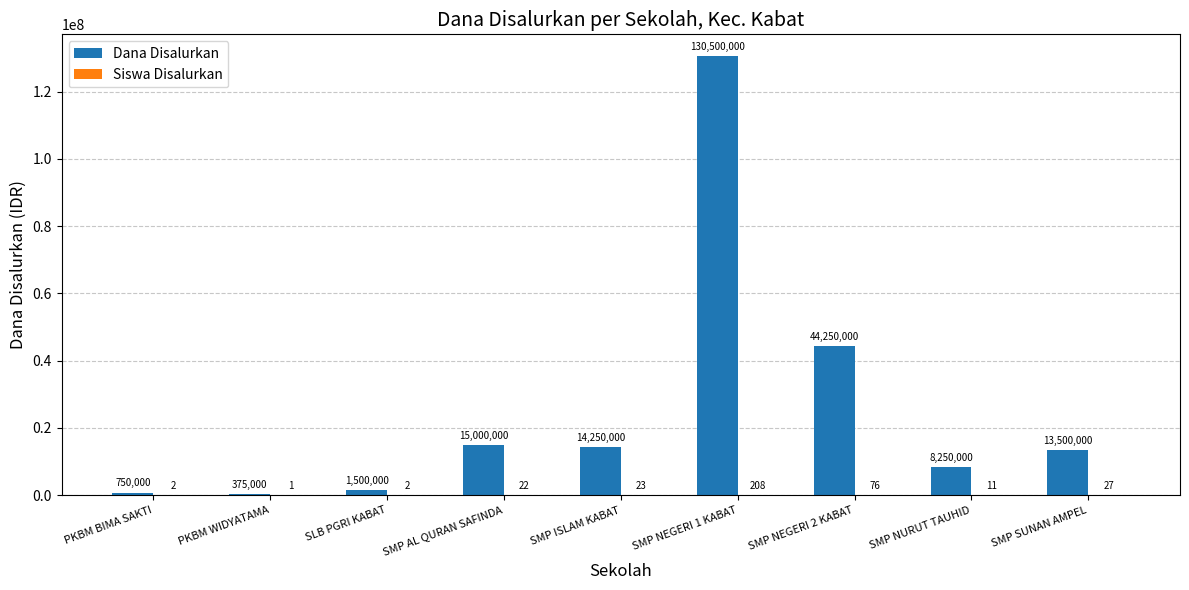

What is the difference between the Dana Disalurkan values at SLB PGRI KABAT and SMP NURUT TAUHID?

6750000